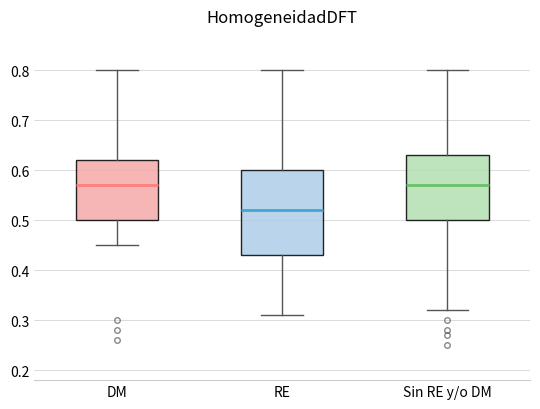

Where is the upper edge of the box for DM on the y-axis? The values are not printed on the chart, so give them approximately, as read against the axis.

0.62